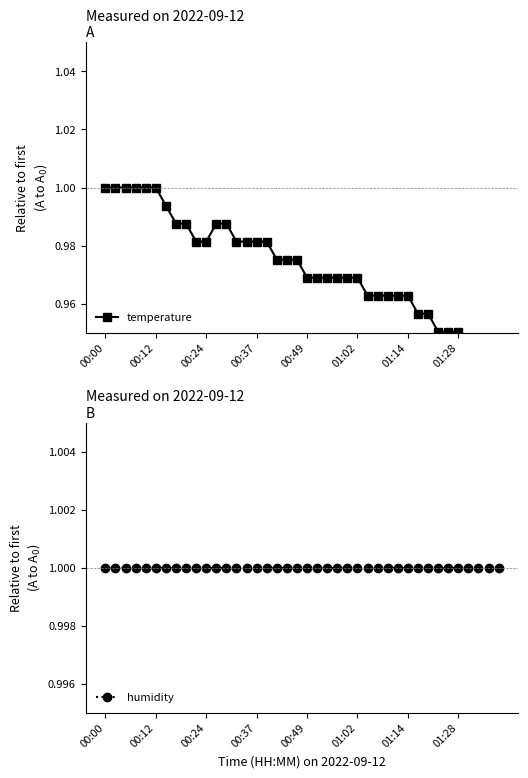

Is it true that temperature equals 0.3 at 38?

False